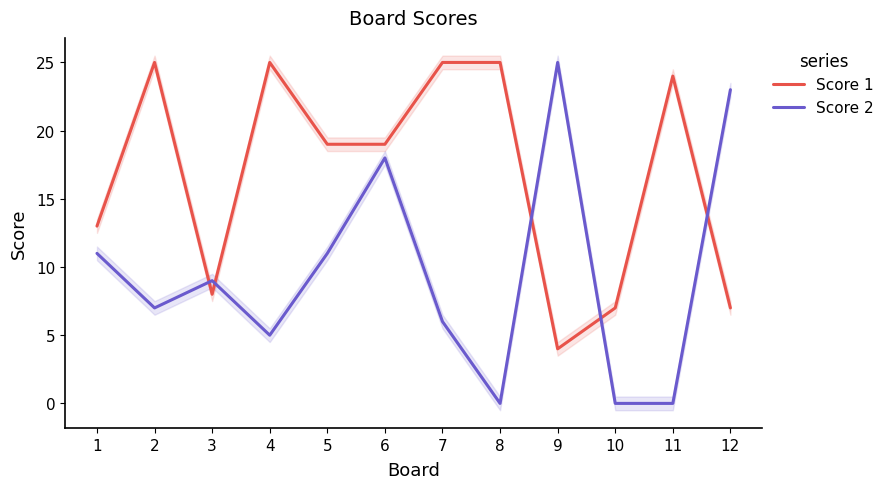

At which category does the chart reach its peak across all series?

2